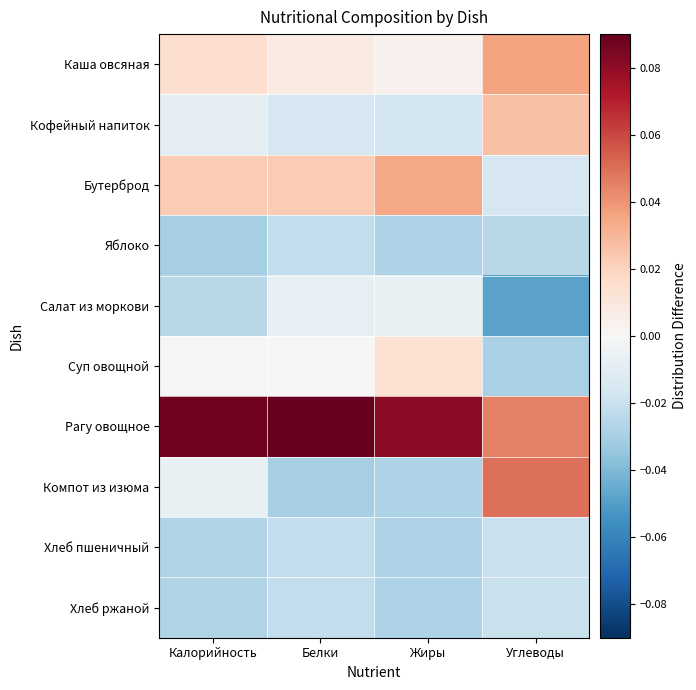

Which label corresponds to the largest value in the chart?

Белки